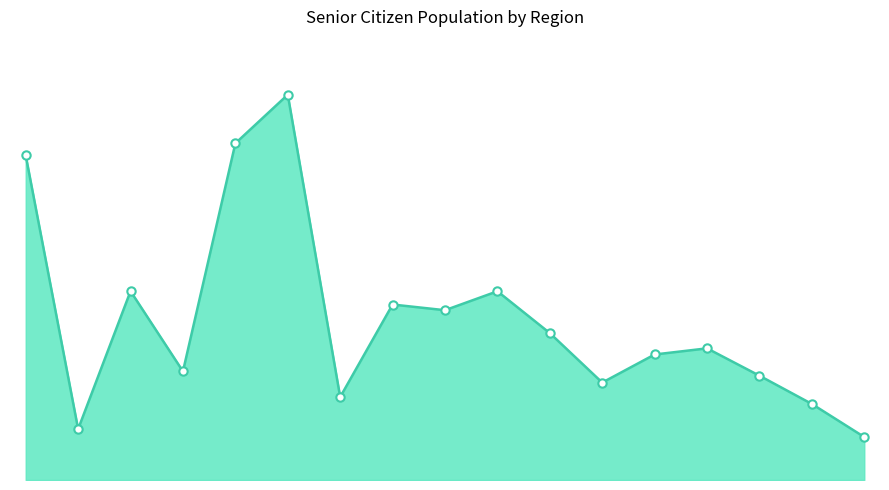

Rank the categories by value from lowest to highest.

ARMM, CAR, XIII - Caraga, IV-B MIMAROPA, IX - Zamboanga Peninsula, XII - SOCCSKSARGEN, II - Cagayan Valley, X - Northern Mindanao, XI - Davao Region, VIII - Eastern Visayas, VI - Western Visayas, V - Bicol Region, VII - Central Visayas, I - Ilocos Region, NCR, III - Central Luzon, IV-A CALABARZON